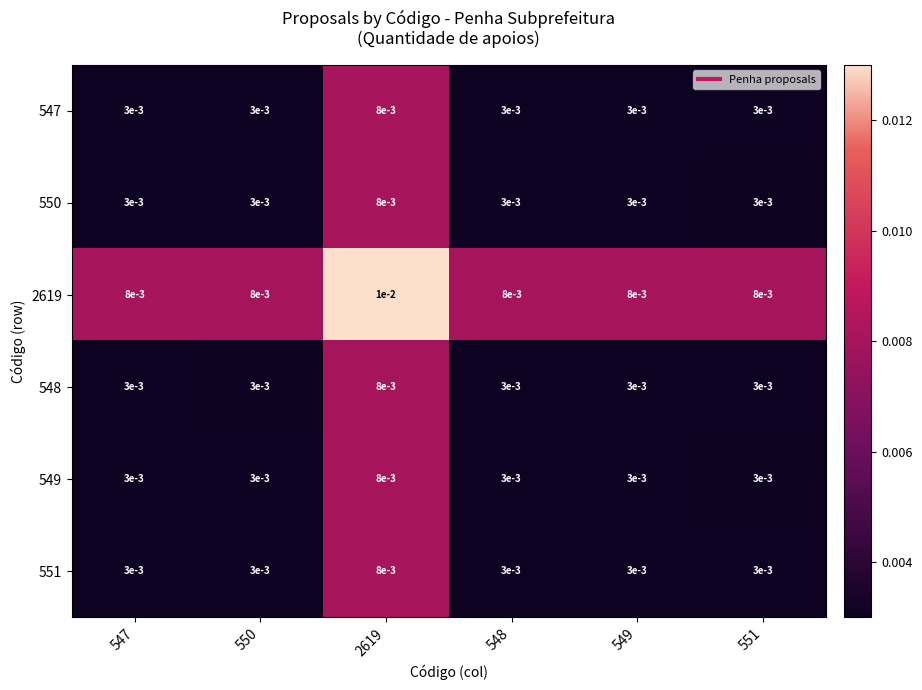

Count the number of data series in this chart.

6